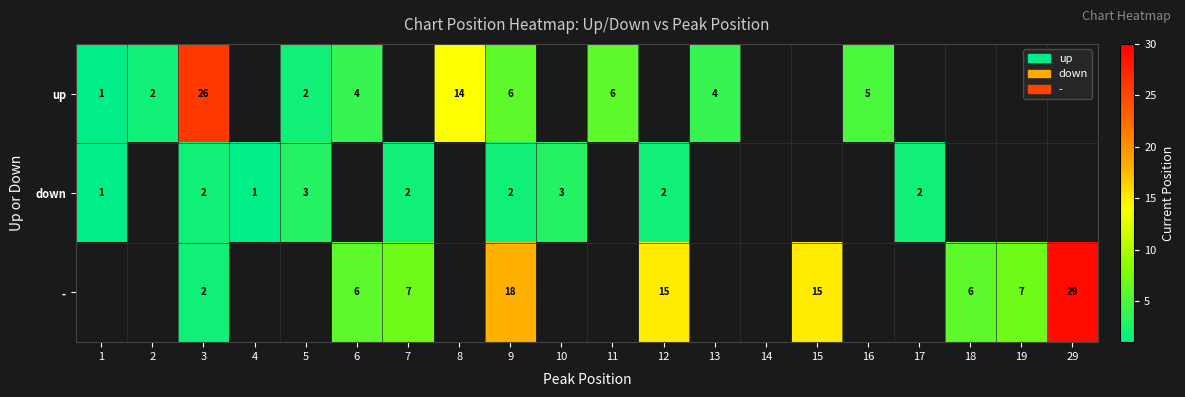

Is it true that down equals 0.8 at 7?

False